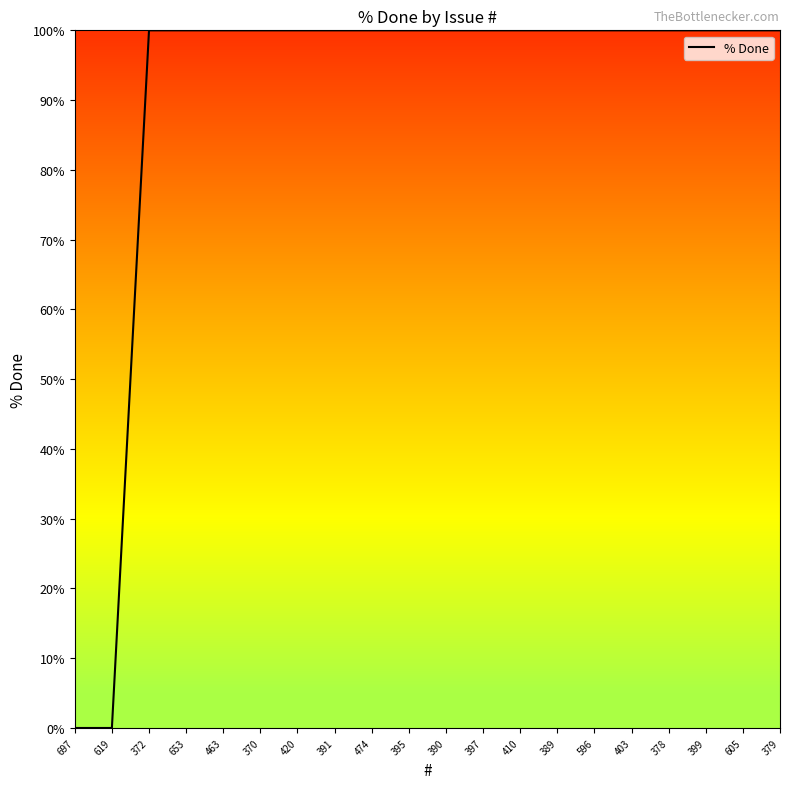

The chart shows a value of 100 at 370. True or false?

True